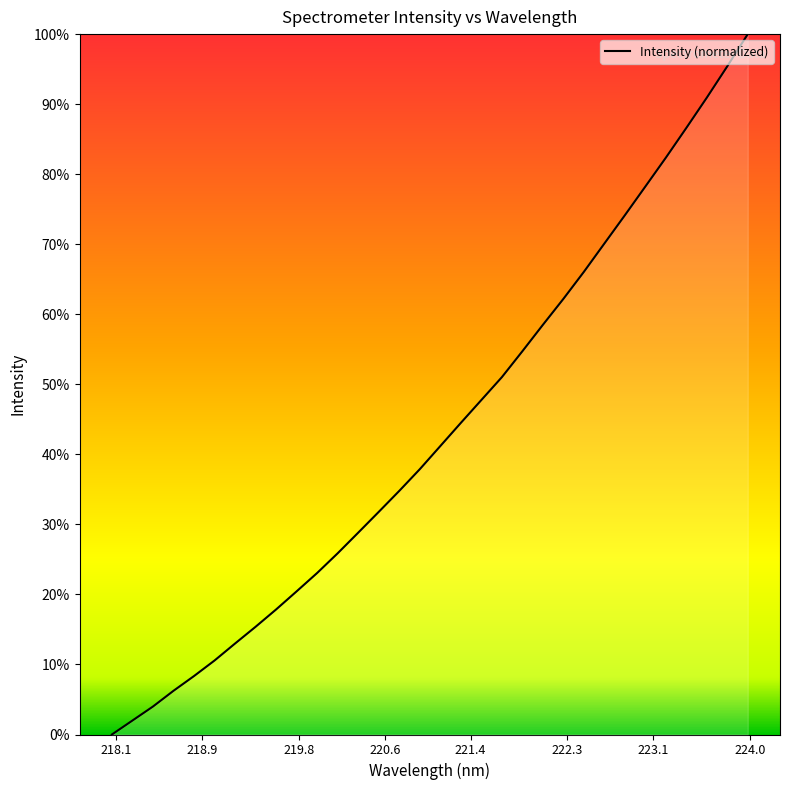

What is the difference between the maximum and minimum values?

100.0